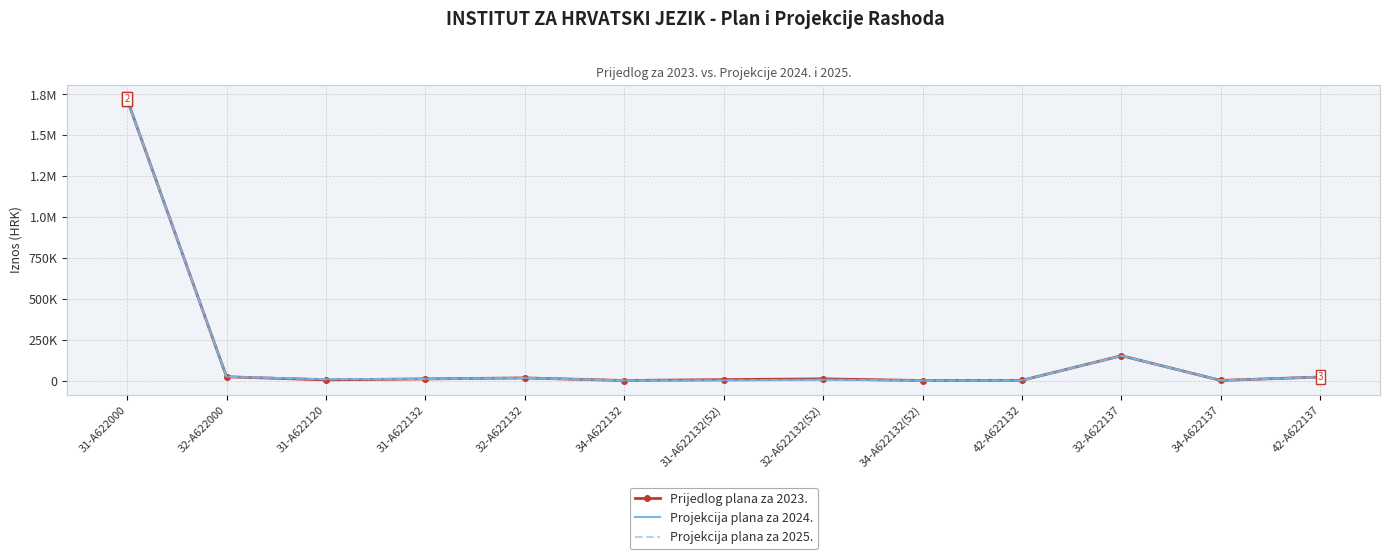

Reading right to left, extract all data points from this chart.

Prijedlog plana za 2023.: 21576.2	707.0	151826.8	1326.0	13.0	10381.0	5598.0	265.0	16057.0	10020.0	4260.1	23050.0	1720583.7
Projekcija plana za 2024.: 21576.2	707.0	151826.8	965.0	13.0	5720.0	700.0	265.0	16057.0	10020.0	7862.0	23050.0	1720583.7
Projekcija plana za 2025.: 21576.2	707.0	151826.8	665.0	13.0	2870.0	700.0	265.0	16057.0	10020.0	7862.0	23050.0	1720583.7